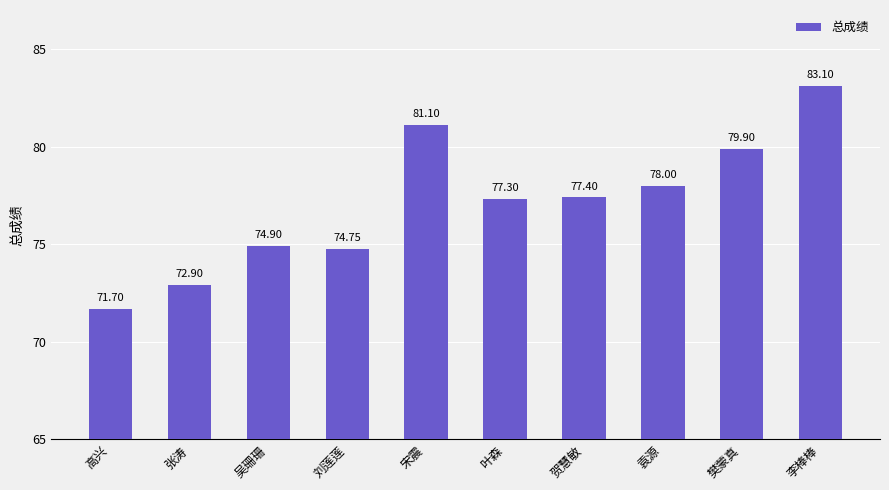

The chart shows a value of 42.6 at 刘莲莲. True or false?

False